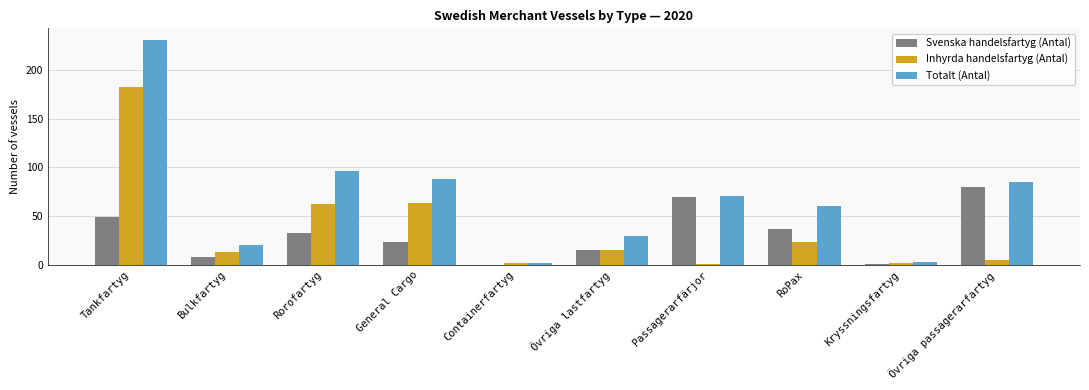

How many data points does each series have?

10